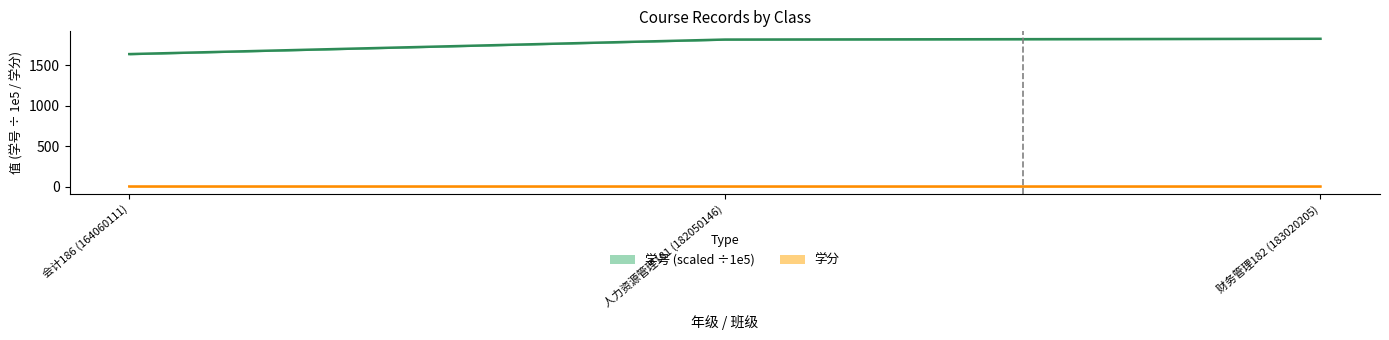

At how many categories does at least one series exceed 562?

3